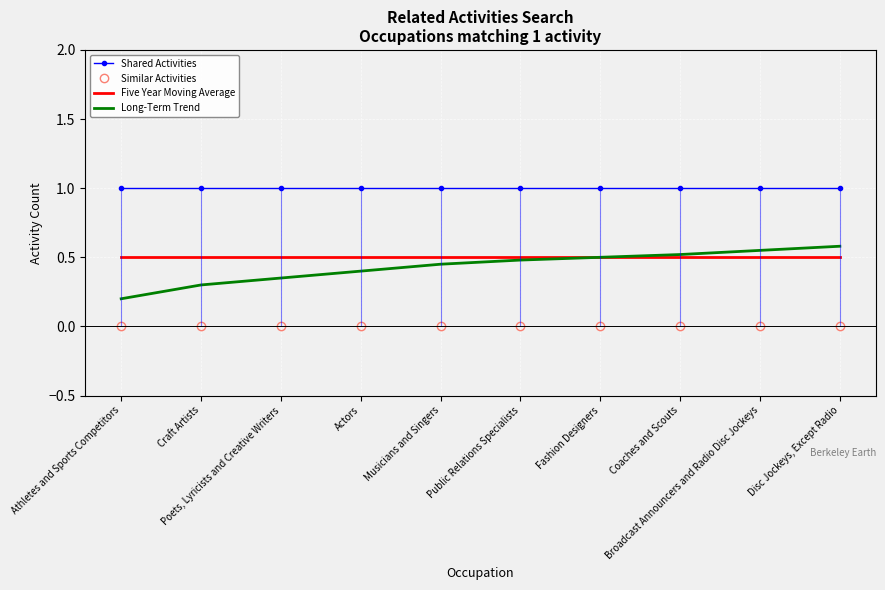

What is the maximum value for Five Year Moving Average?

0.5